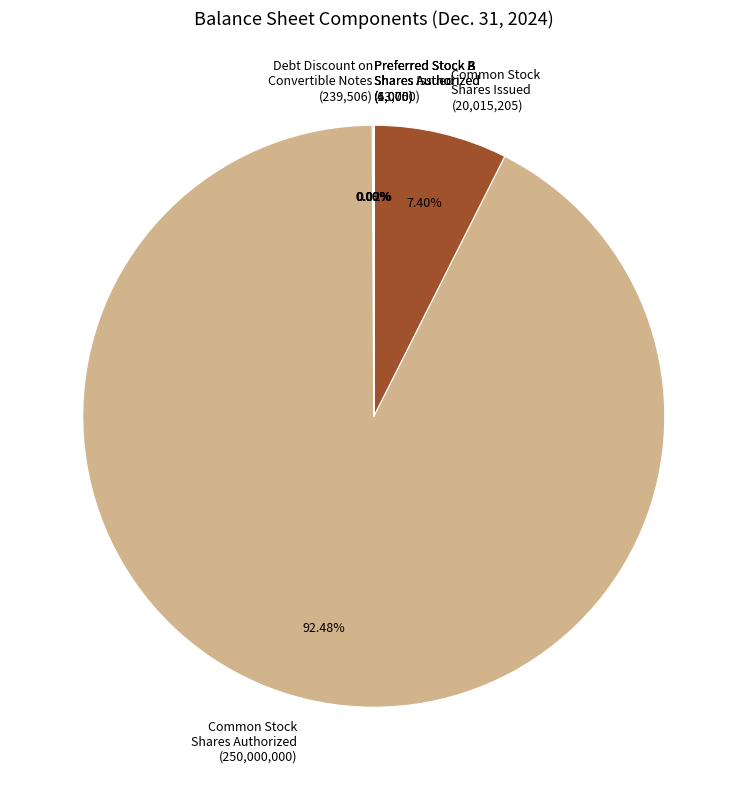

Does Common Stock Shares Authorized (250,000,000) represent more than half of the total?

Yes